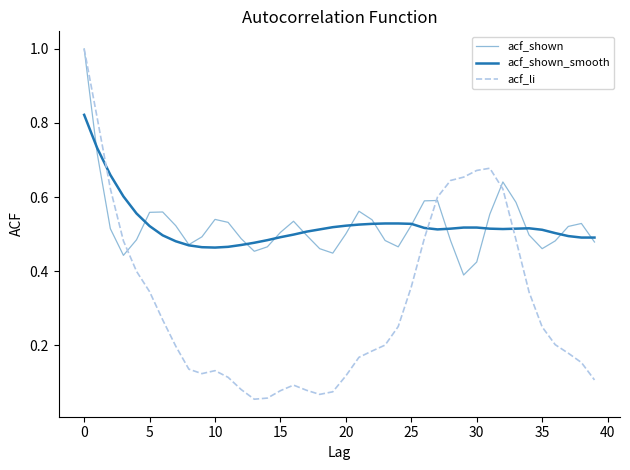

What is the difference between the maximum and second lowest values in the acf_shown series?

0.6